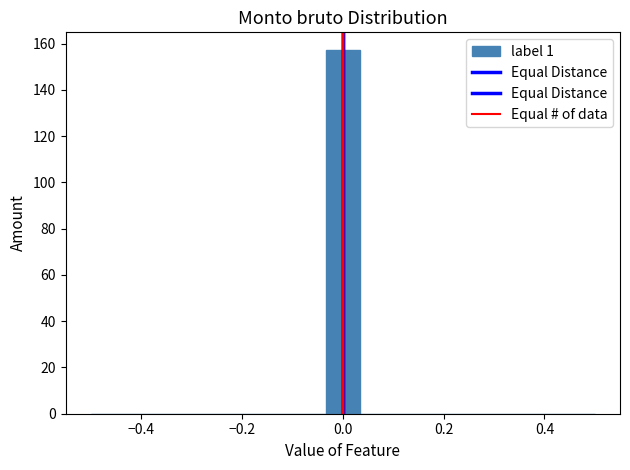

Read against the x-axis, roughly where is the centre of the tallest bar?

0.00